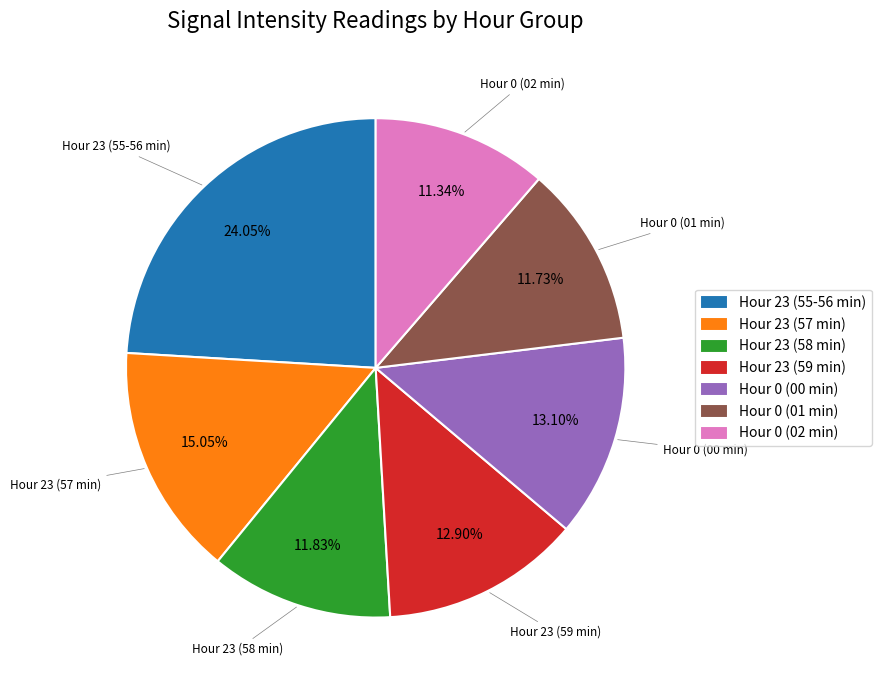

Combined, do Hour 0 (02 min) and Hour 0 (00 min) account for over 50%?

No